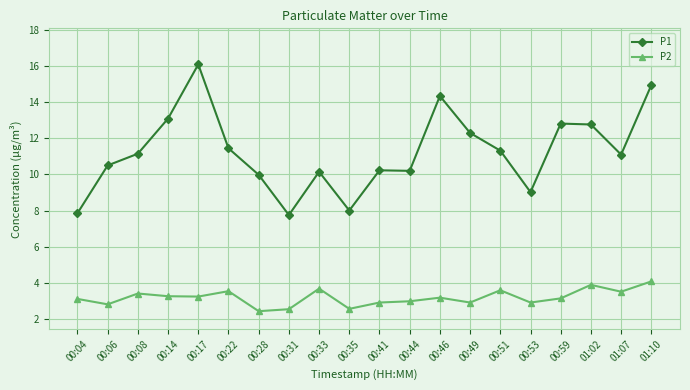

True or false: P2 has a value of 3.2 at 00:14.

True